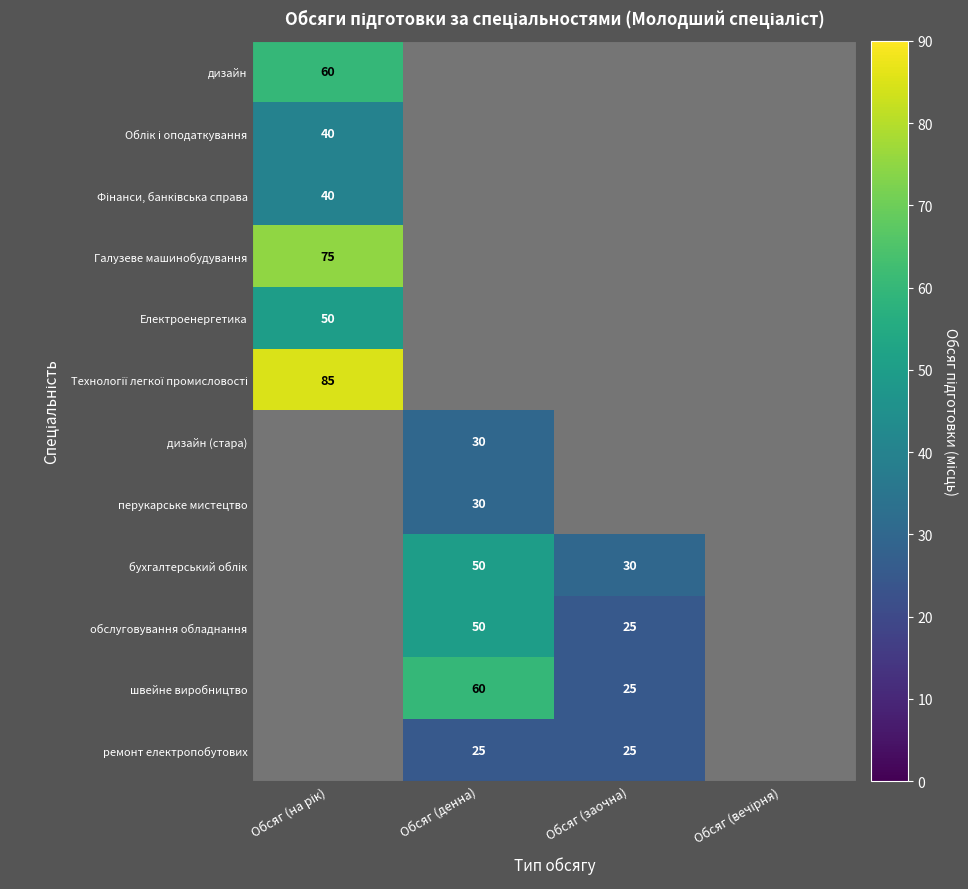

True or false: обслуговування обладнання has a value of 34 at Обсяг (заочна).

False